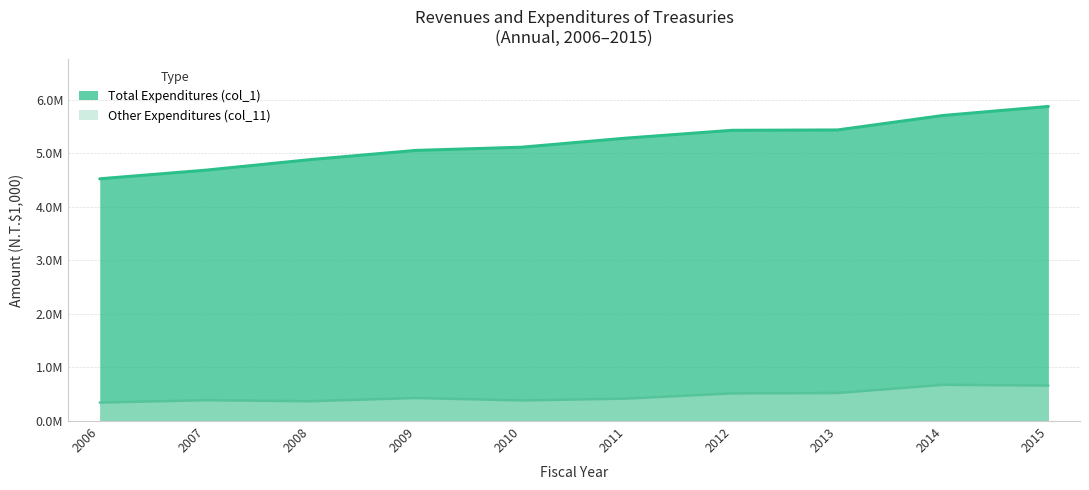

List the series in order of their overall mean, highest first.

Total Expenditures (col_1), Other Expenditures (col_11)